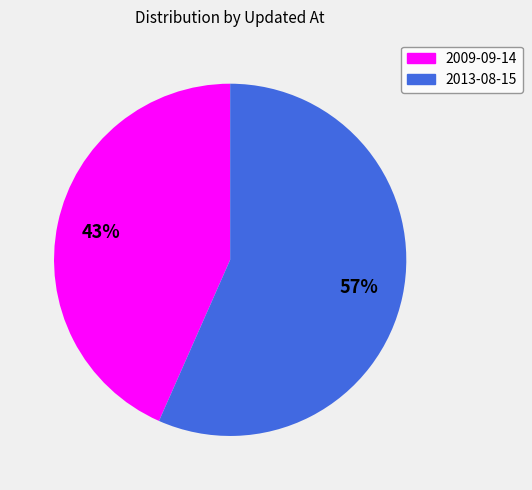

Is there a majority slice in this chart?

Yes